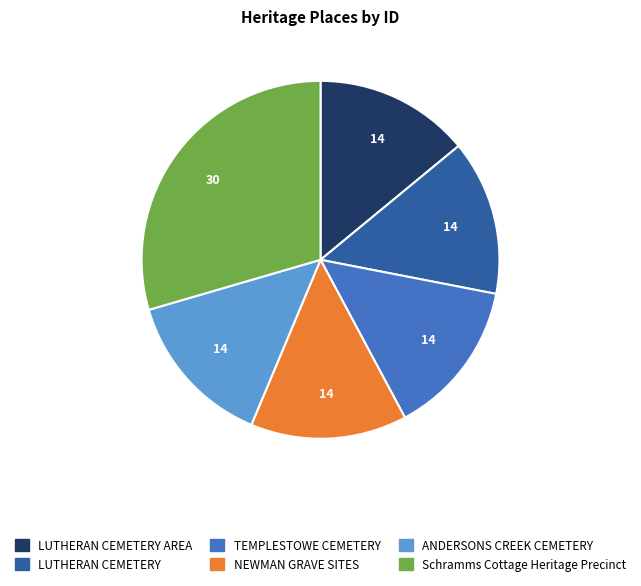

Approximately how many times larger is the value at NEWMAN GRAVE SITES compared to ANDERSONS CREEK CEMETERY?

1.0